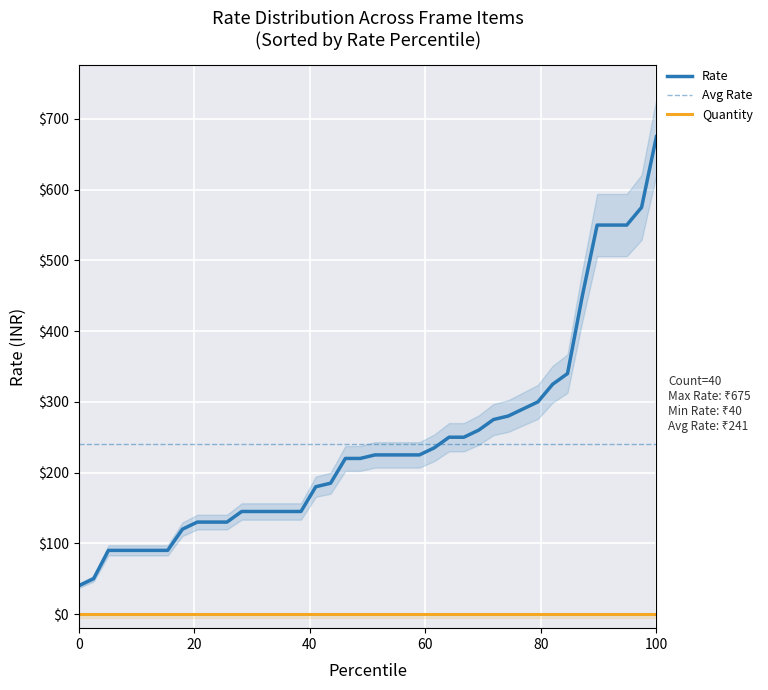

How many values in the Rate series are below 225?

20